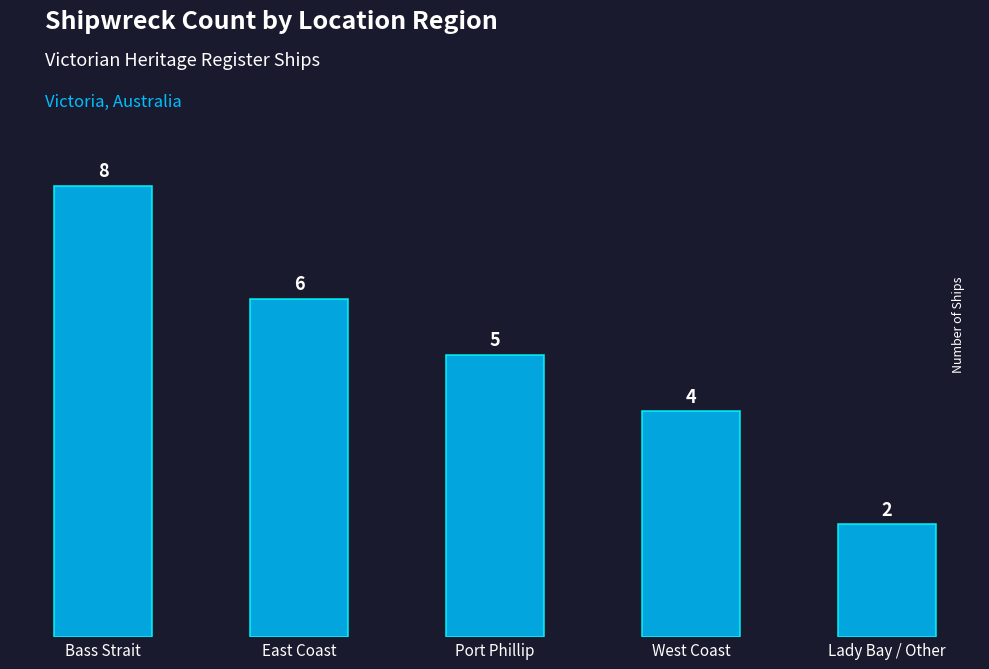

What is the change in value from Port Phillip to Lady Bay / Other?

-3